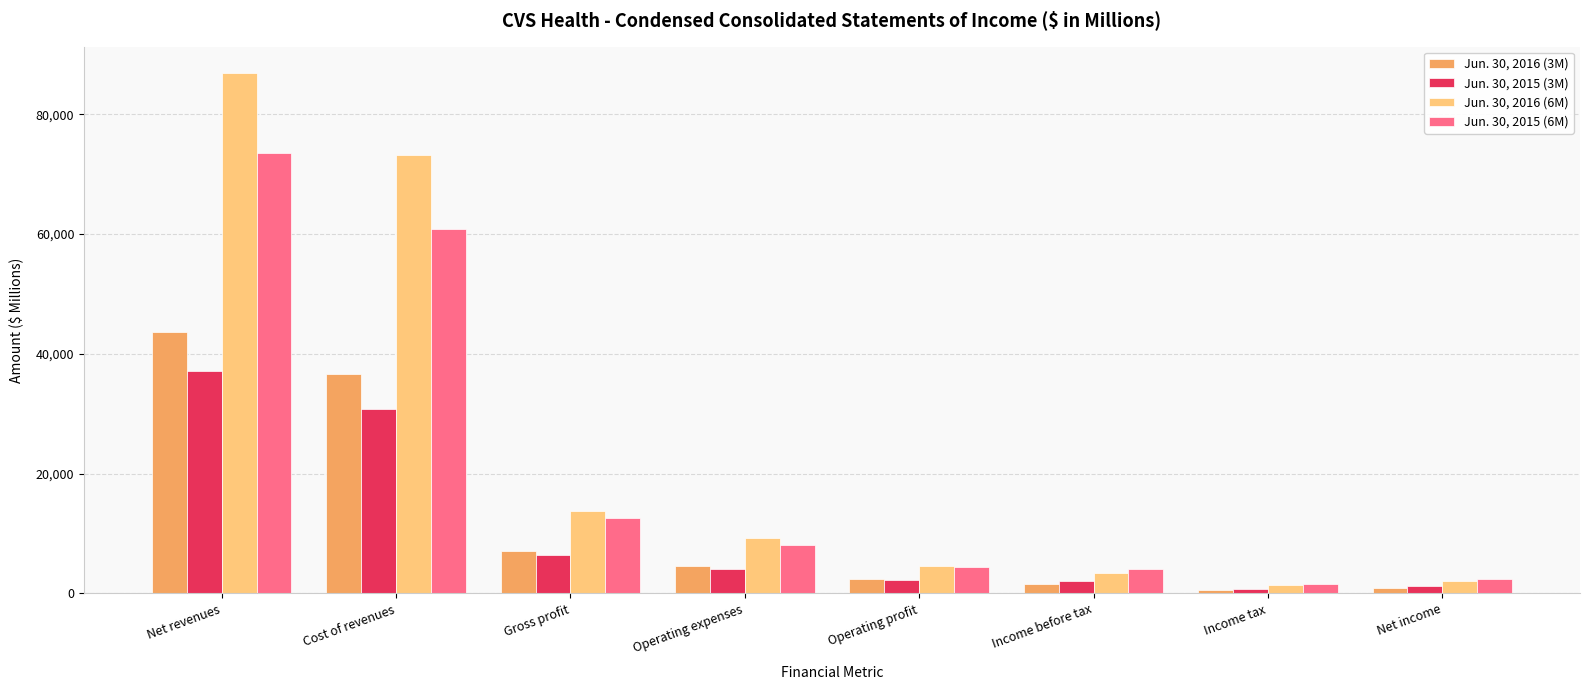

How many groups of bars are there?

8